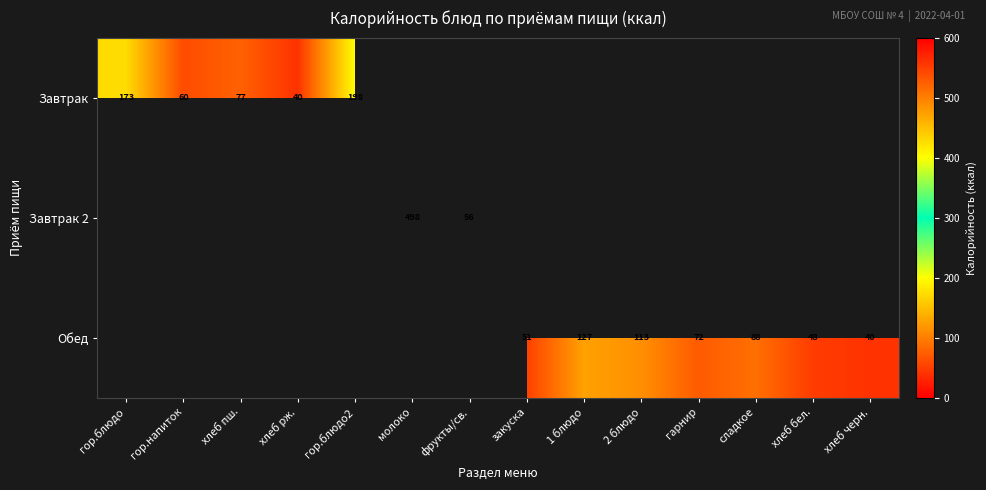

Which category has the highest value in the Завтрак 2 series?

гор.блюдо